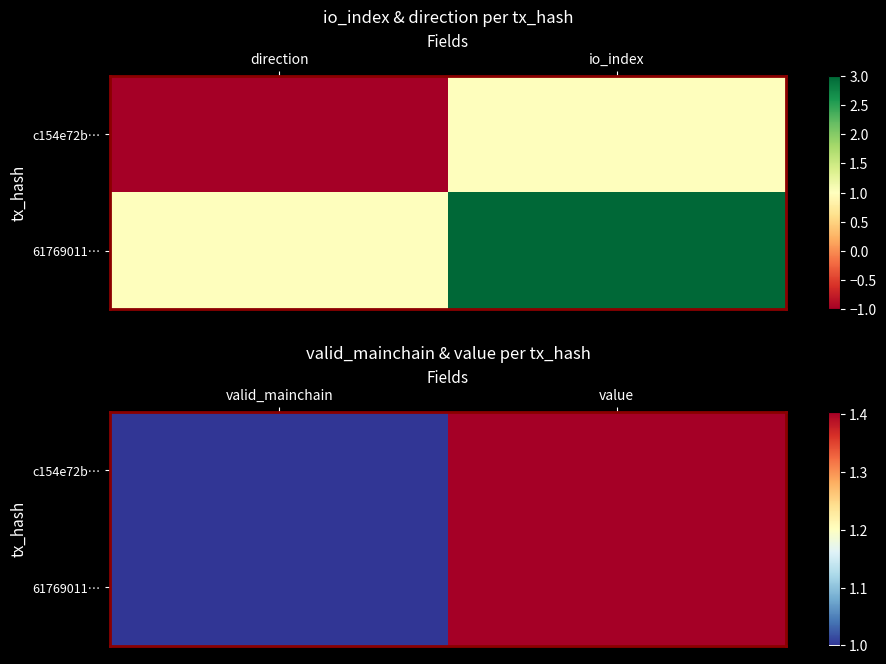

At which label does c154e72b… reach its peak?

value